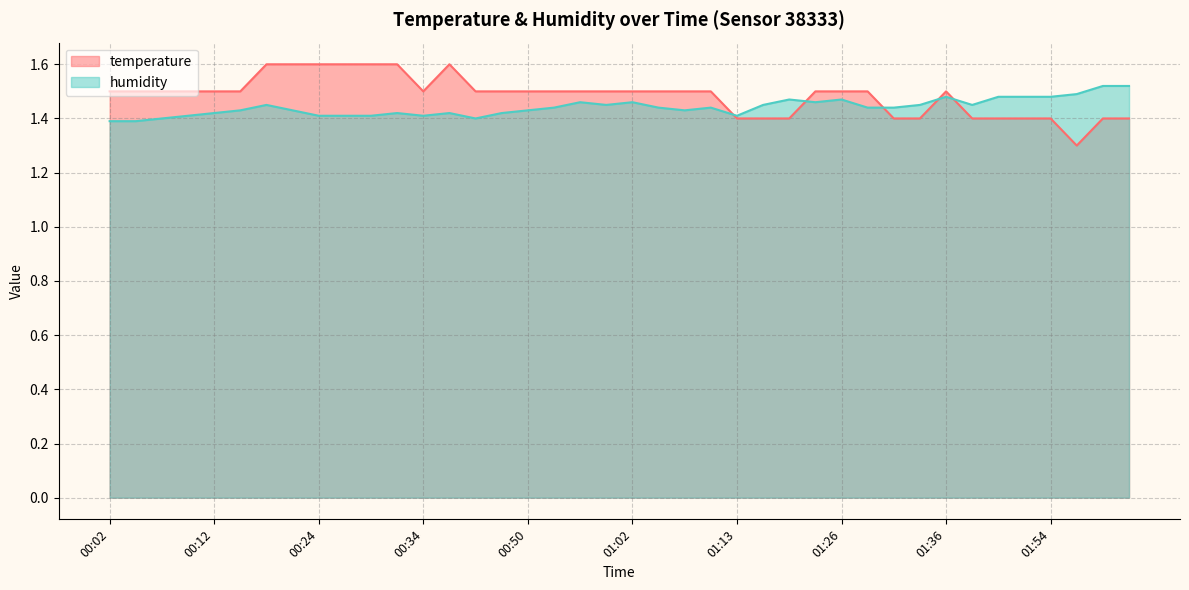

Reading left to right, extract all data points from this chart.

temperature: 00:02=1.5	00:04=1.5	00:07=1.5	00:09=1.5	00:12=1.5	00:14=1.5	00:19=1.6	00:22=1.6	00:24=1.6	00:27=1.6	00:29=1.6	00:32=1.6	00:34=1.5	00:39=1.6	00:42=1.5	00:44=1.5	00:50=1.5	00:55=1.5	00:57=1.5	01:00=1.5	01:02=1.5	01:05=1.5	01:08=1.5	01:10=1.5	01:13=1.4	01:15=1.4	01:21=1.4	01:23=1.5	01:26=1.5	01:28=1.5	01:31=1.4	01:33=1.4	01:36=1.5	01:38=1.4	01:49=1.4	01:52=1.4	01:54=1.4	01:57=1.3	01:59=1.4	02:02=1.4
humidity: 00:02=1.4	00:04=1.4	00:07=1.4	00:09=1.4	00:12=1.4	00:14=1.4	00:19=1.5	00:22=1.4	00:24=1.4	00:27=1.4	00:29=1.4	00:32=1.4	00:34=1.4	00:39=1.4	00:42=1.4	00:44=1.4	00:50=1.4	00:55=1.4	00:57=1.5	01:00=1.5	01:02=1.5	01:05=1.4	01:08=1.4	01:10=1.4	01:13=1.4	01:15=1.5	01:21=1.5	01:23=1.5	01:26=1.5	01:28=1.4	01:31=1.4	01:33=1.5	01:36=1.5	01:38=1.5	01:49=1.5	01:52=1.5	01:54=1.5	01:57=1.5	01:59=1.5	02:02=1.5